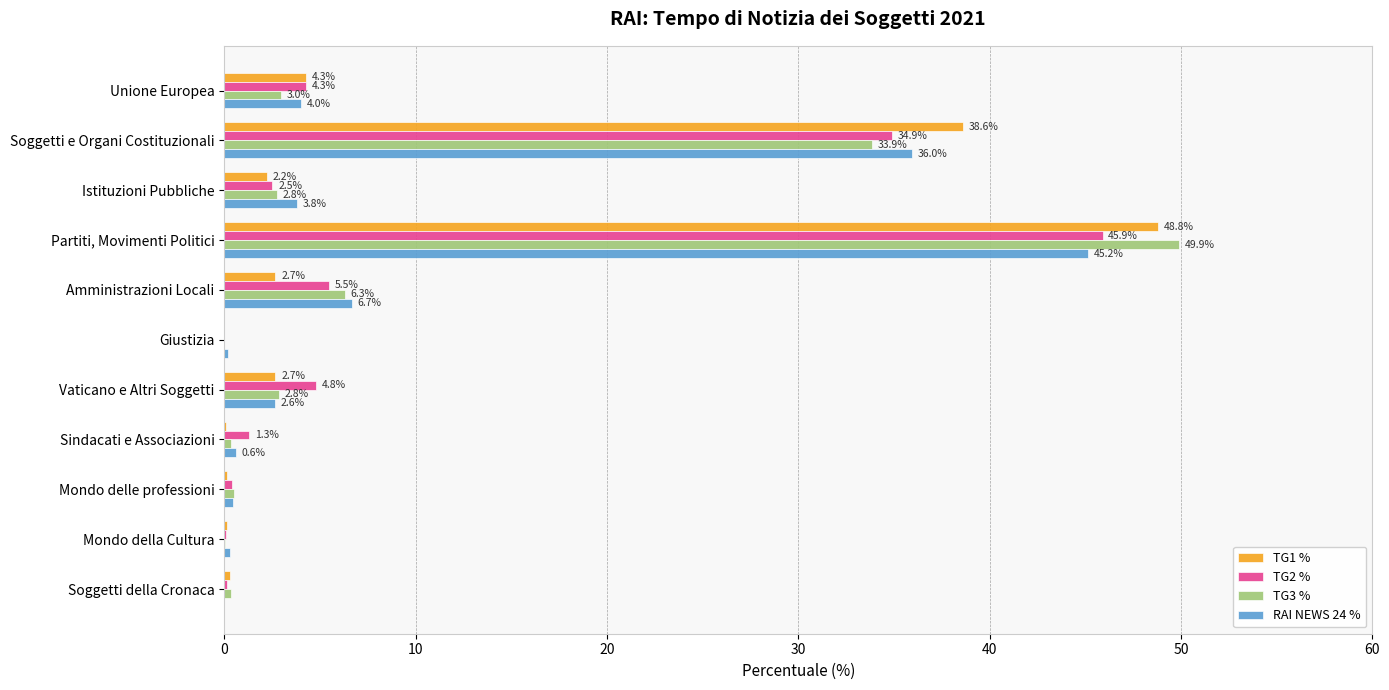

Which series changed the most between Vaticano e Altri Soggetti and Sindacati e Associazioni?

TG2 %